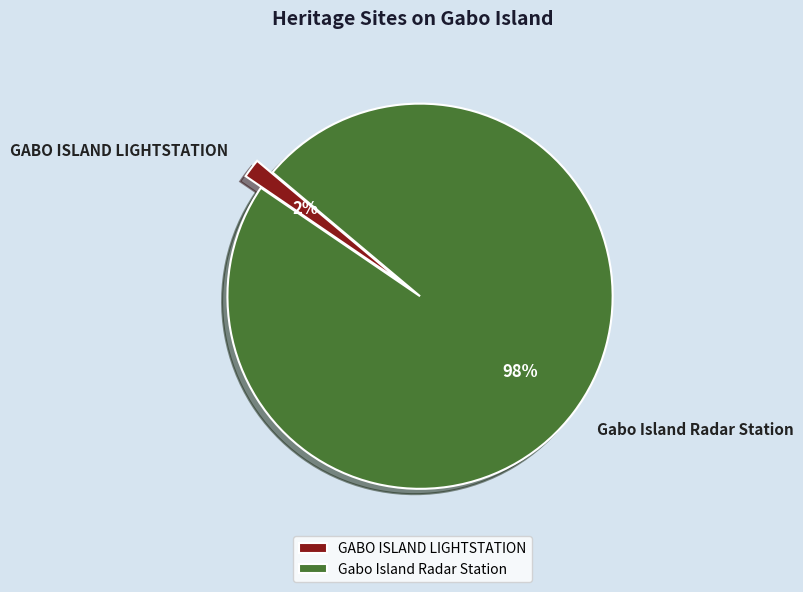

Which has a higher value, GABO ISLAND LIGHTSTATION or Gabo Island Radar Station?

Gabo Island Radar Station